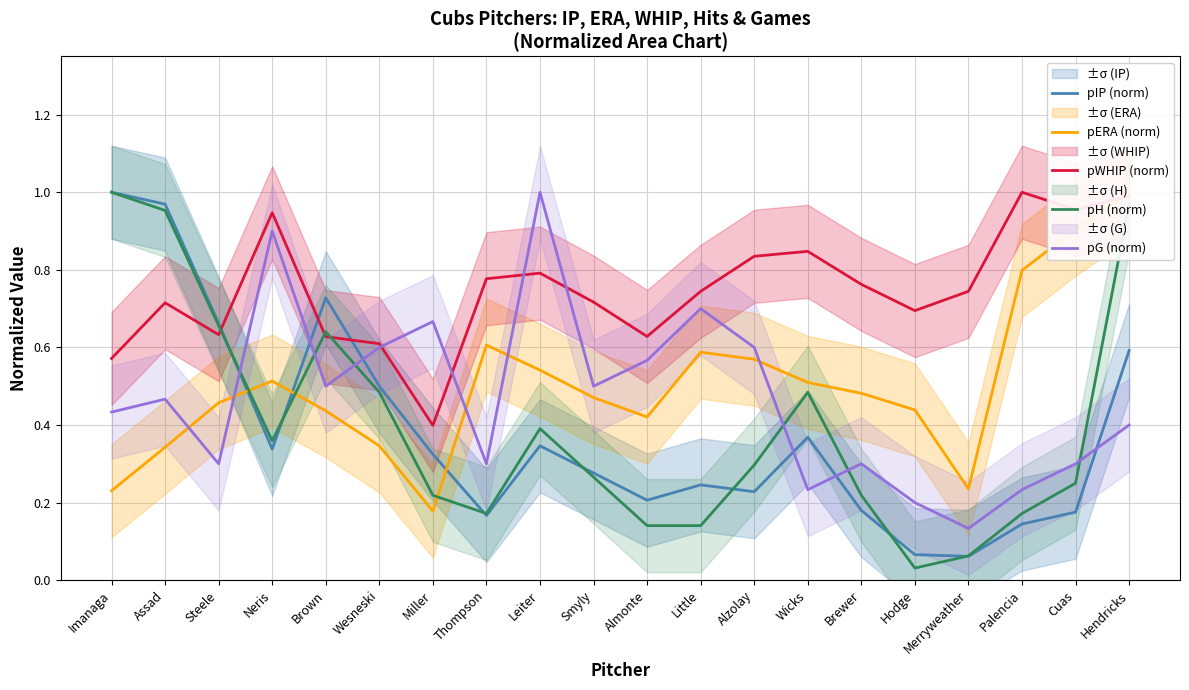

What is the difference between the pERA (norm) values at Merryweather and Brewer?

0.2